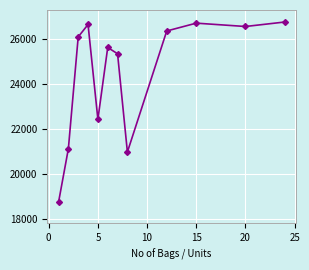

What is the value of the 4th point from the left?

26659.0